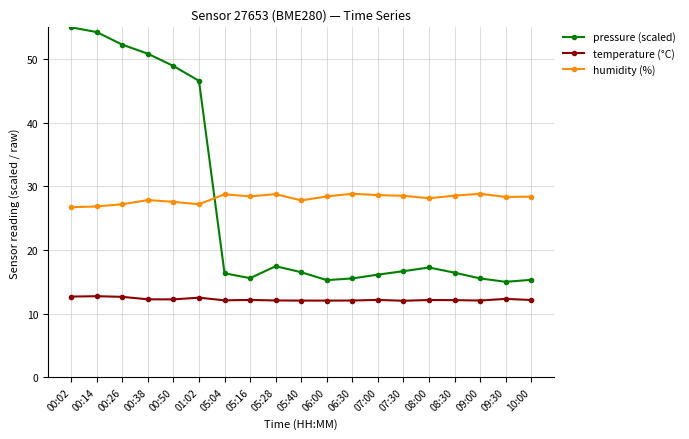

Is the value of temperature (°C) at 08:00 greater than the value of pressure (scaled) at 00:02?

No